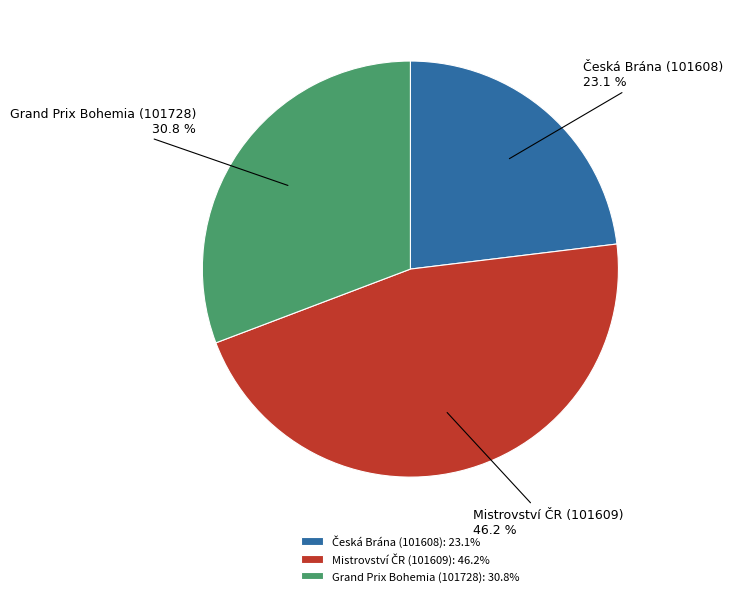

Is there a majority slice in this chart?

No